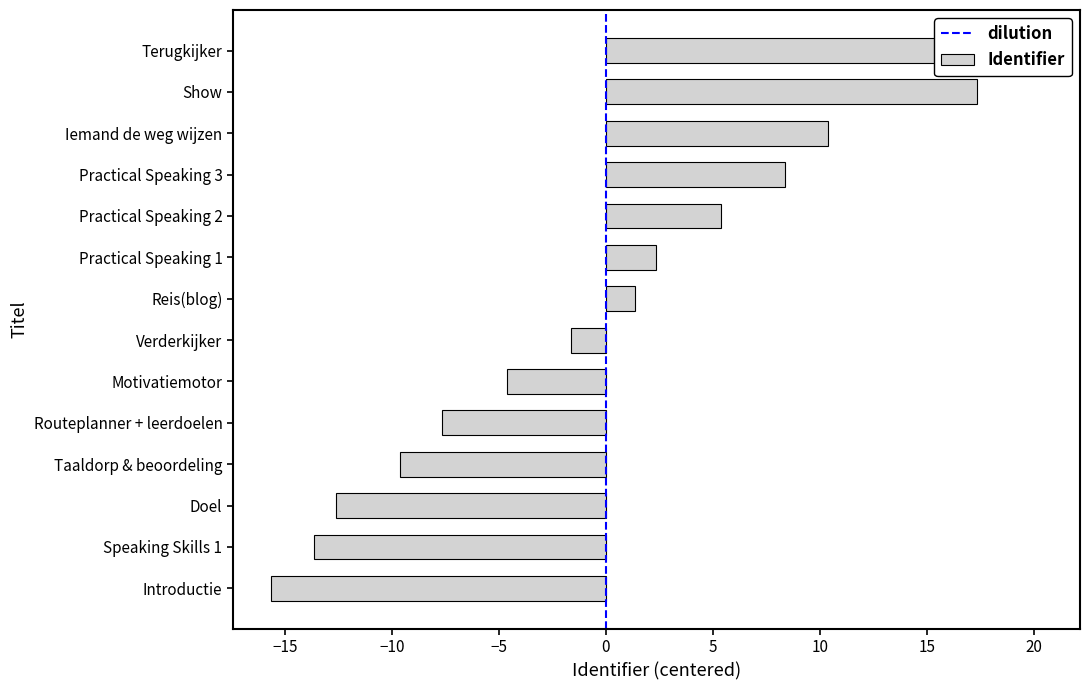

List the labels in order of value, smallest first.

Introductie, Speaking Skills 1, Doel, Taaldorp & beoordeling, Routeplanner + leerdoelen, Motivatiemotor, Verderkijker, Reis(blog), Practical Speaking 1, Practical Speaking 2, Practical Speaking 3, Iemand de weg wijzen, Show, Terugkijker